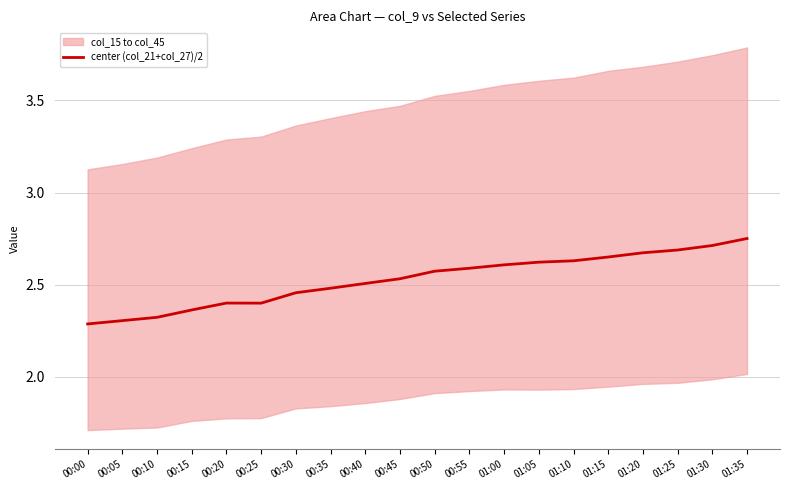

The center (col_21+col_27)/2 series shows 2.3 at 00:00. True or false?

True